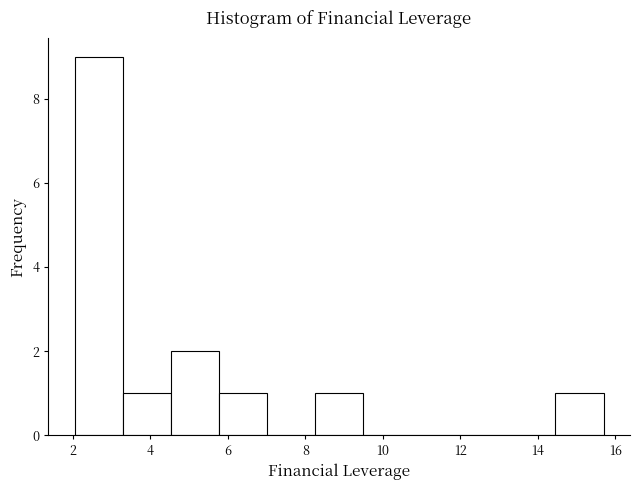

How tall is the bar that spans 5.8 to 7.0 on the x-axis? Neither the bar edges nor the heights are printed on the chart, so give them approximately, as read against the axes.

1